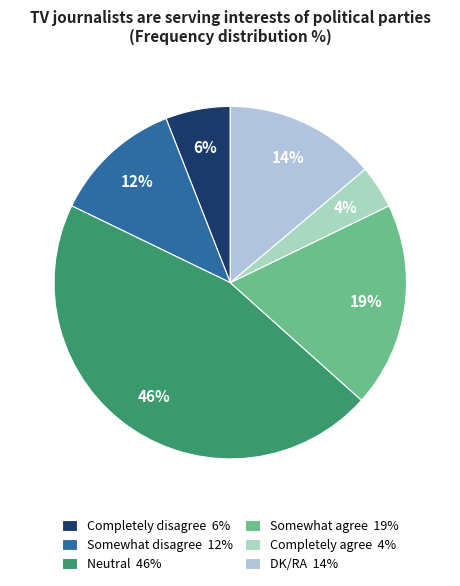

To the nearest percent, what is the average slice percentage?

17%